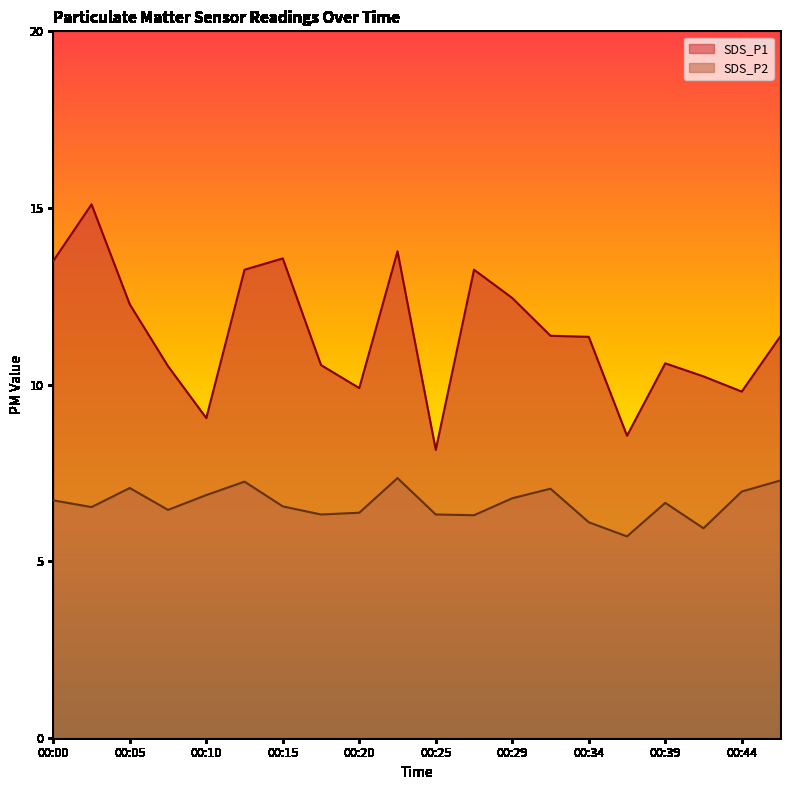

Which series has the largest total across all categories?

SDS_P1